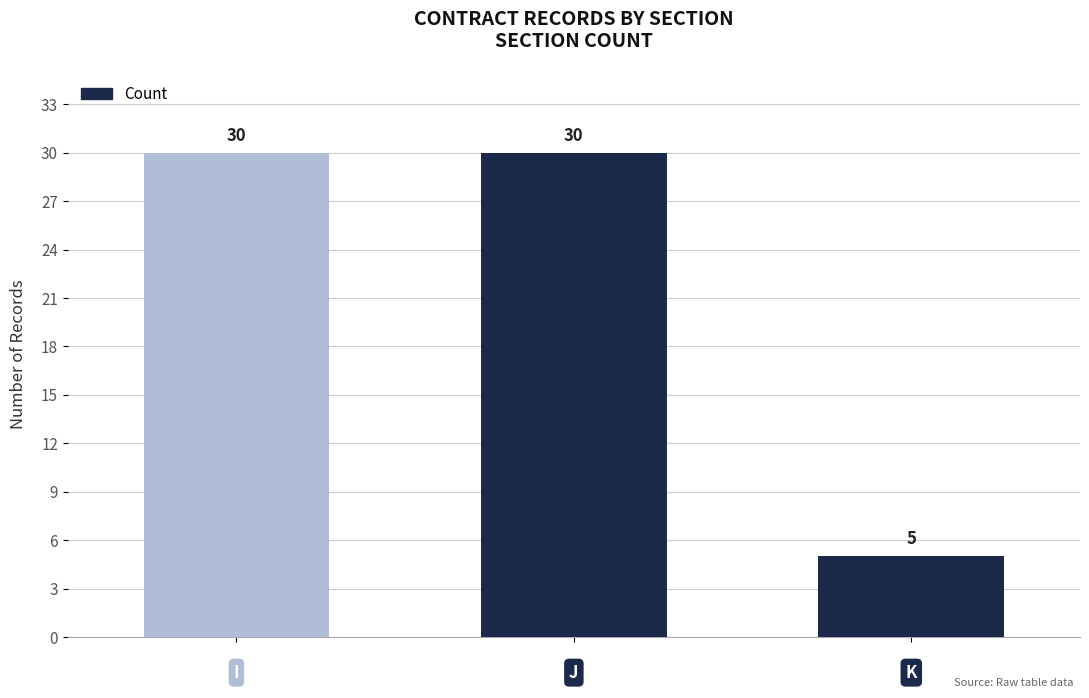

Where is the data nearest to the value 17?

K